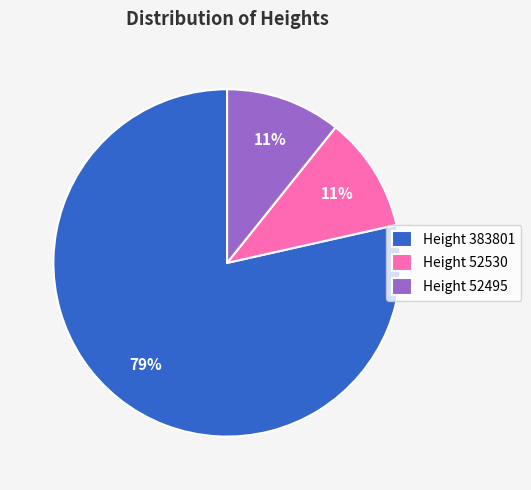

To the nearest percent, what percentage of the pie is Height 52495?

11%